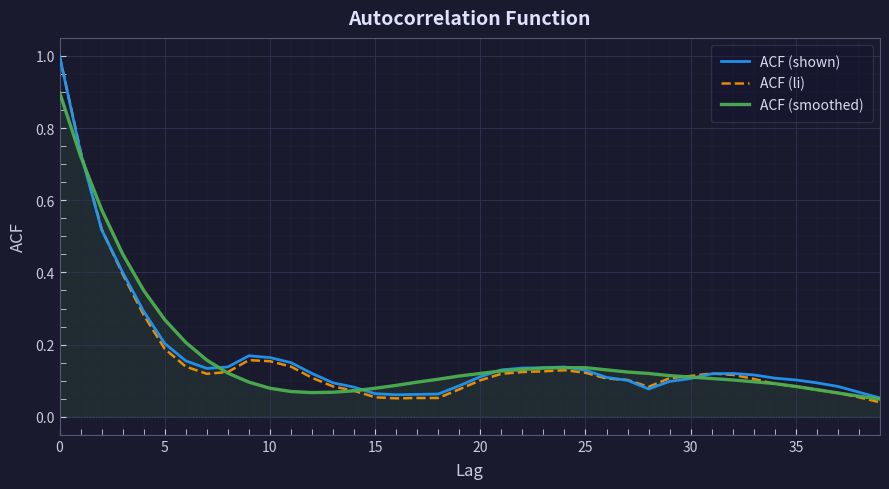

Which series has the widest spread of values?

ACF (li)